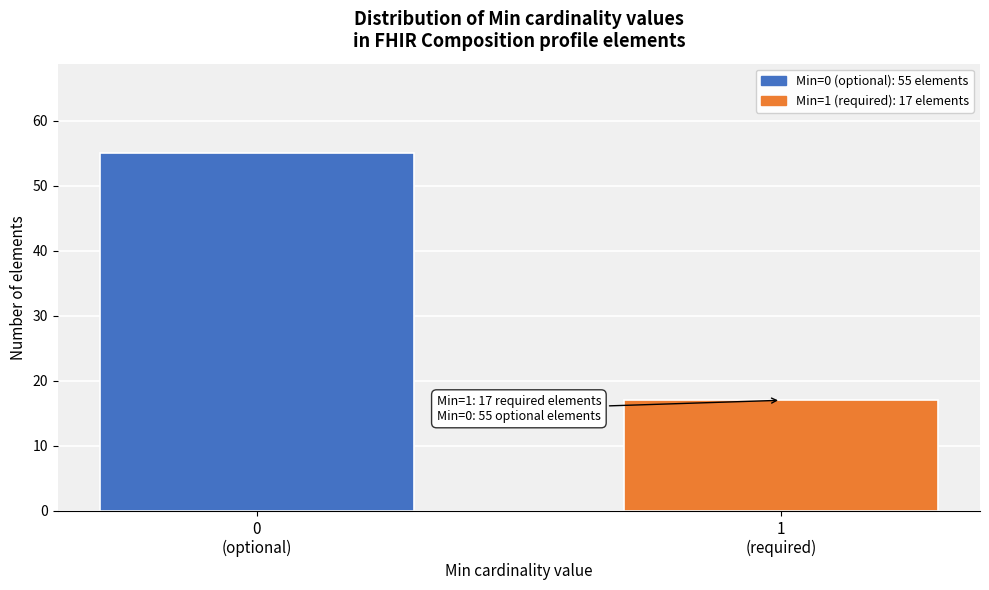

Reading left to right, extract all data points from this chart.

55	17